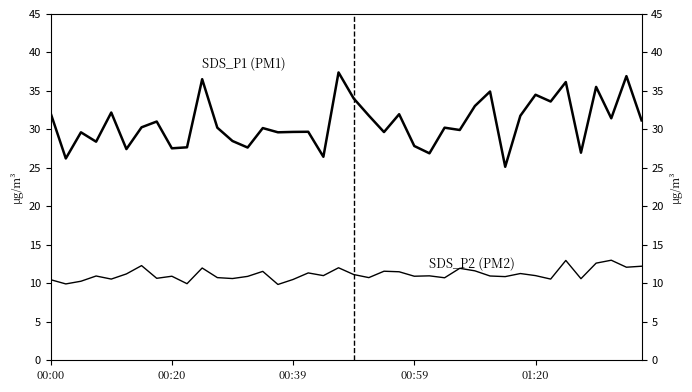

What is the maximum value shown in the chart?

37.4